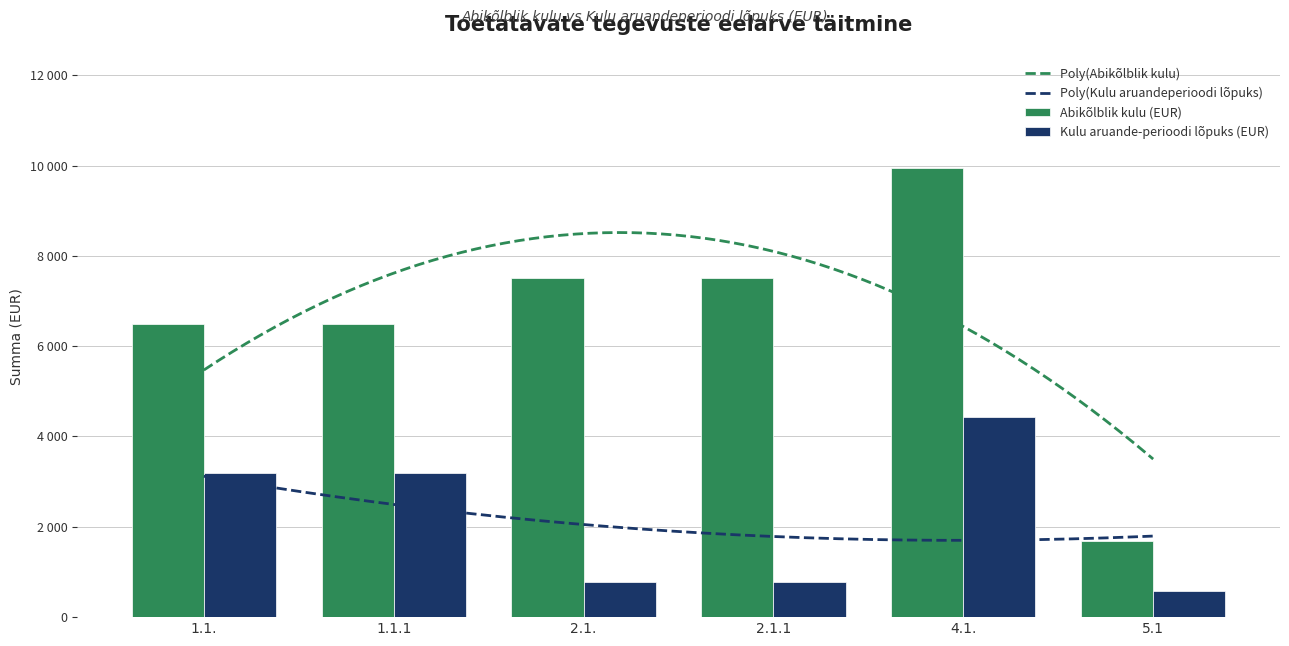

Which category has the highest value in the Kulu aruande-perioodi lõpuks (EUR) series?

4.1.